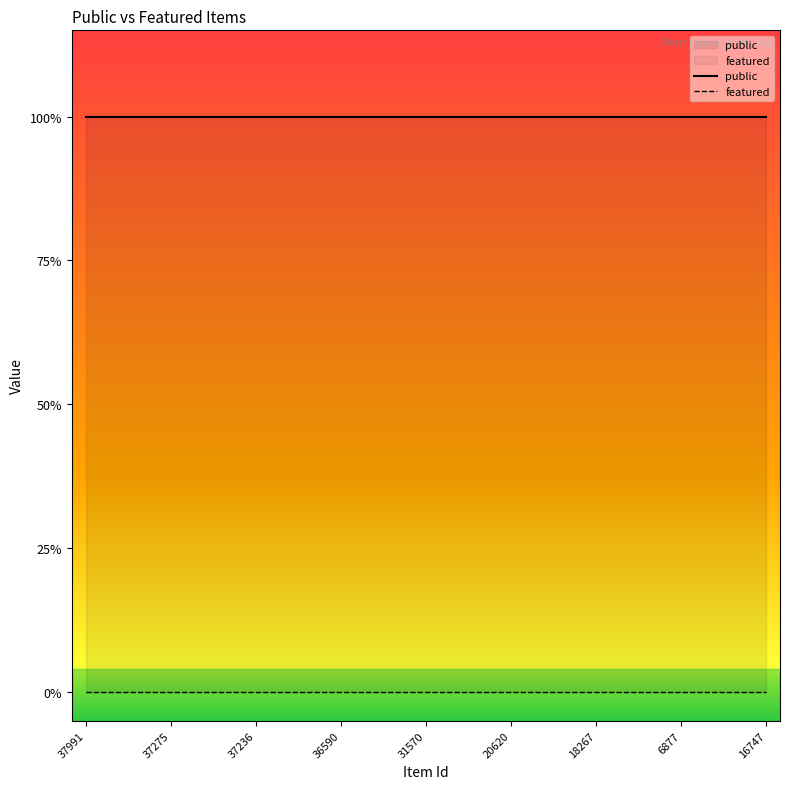

True or false: public has more than 0 interior local peaks.

False